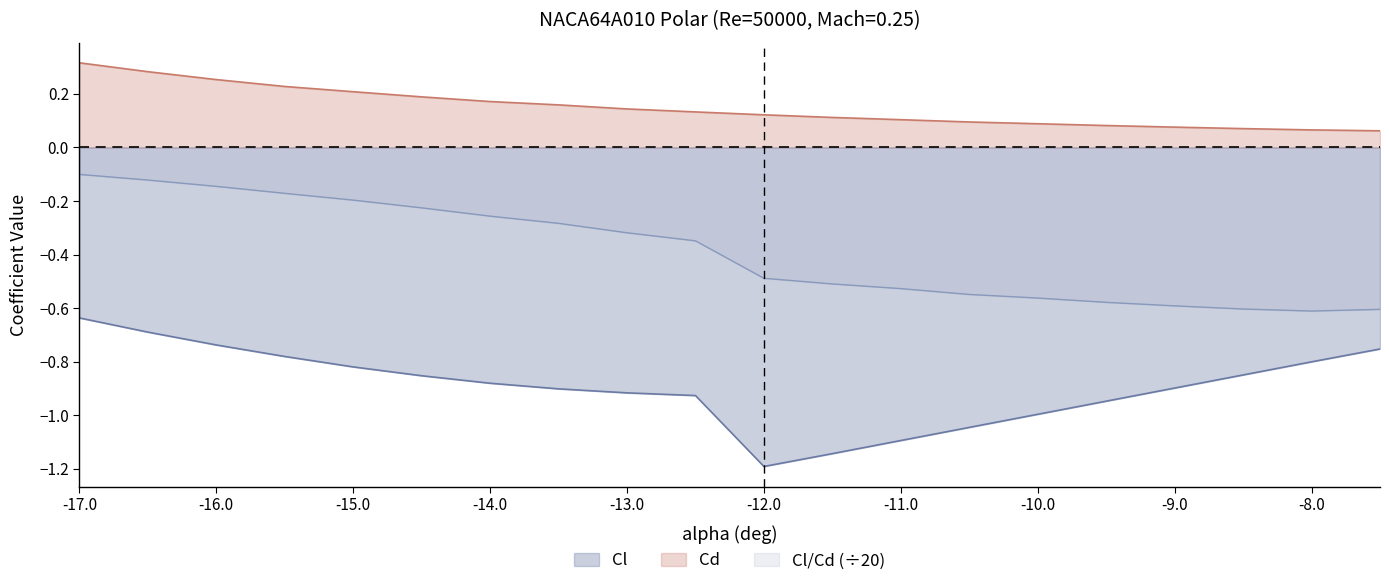

True or false: Cd has a value of 0.2 at -12.5.

False